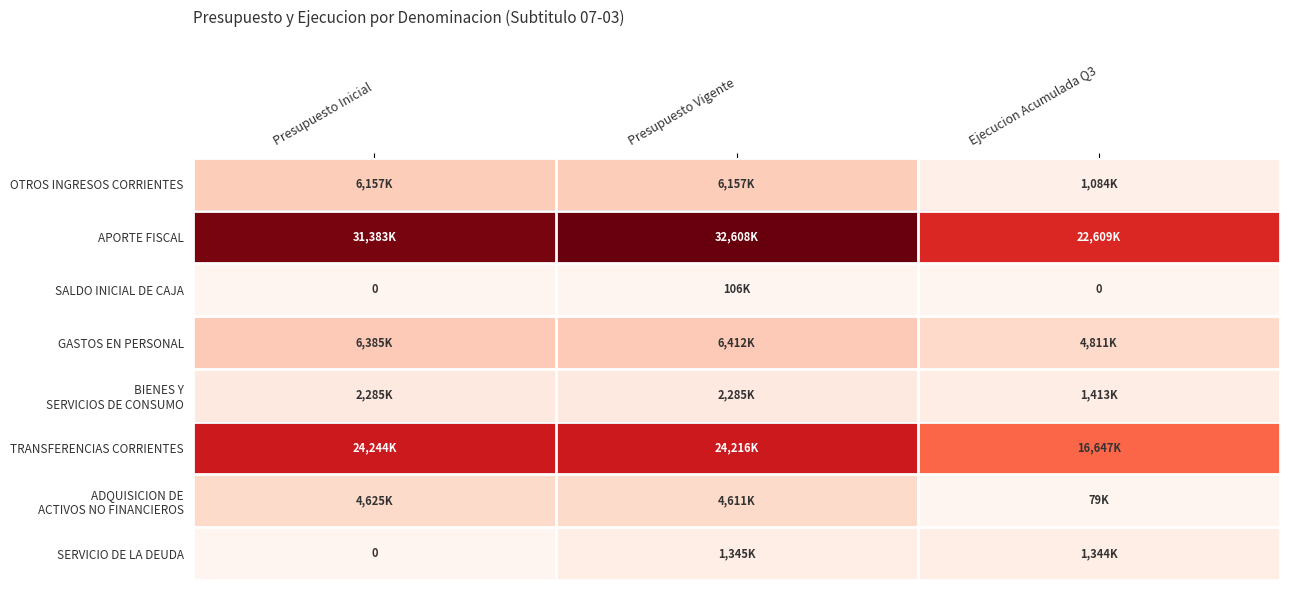

What is the spread (max minus min) of values at Presupuesto Inicial?

31383623